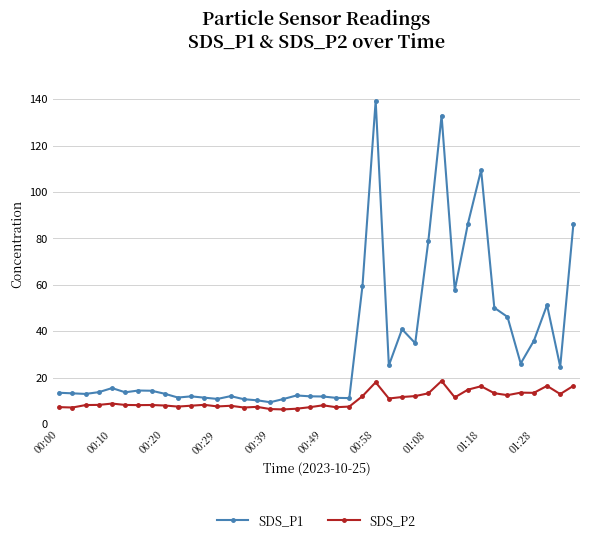

Rank the series by their maximum value, from lowest to highest.

SDS_P2, SDS_P1